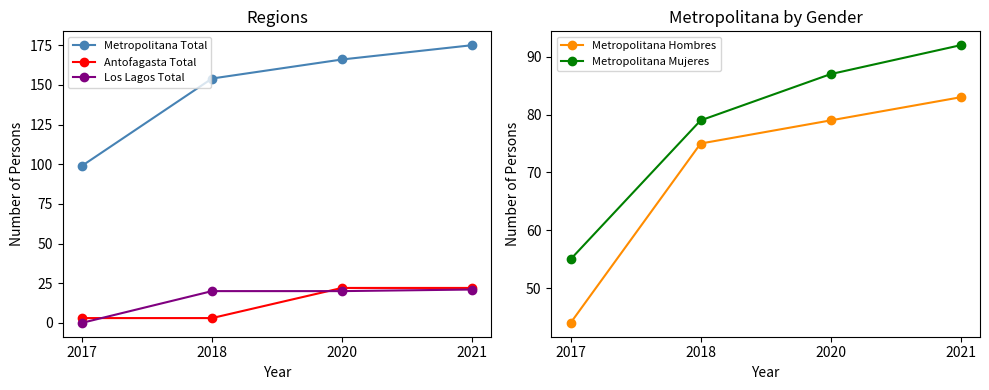

True or false: Metropolitana Total and Antofagasta Total intersect in this chart.

False